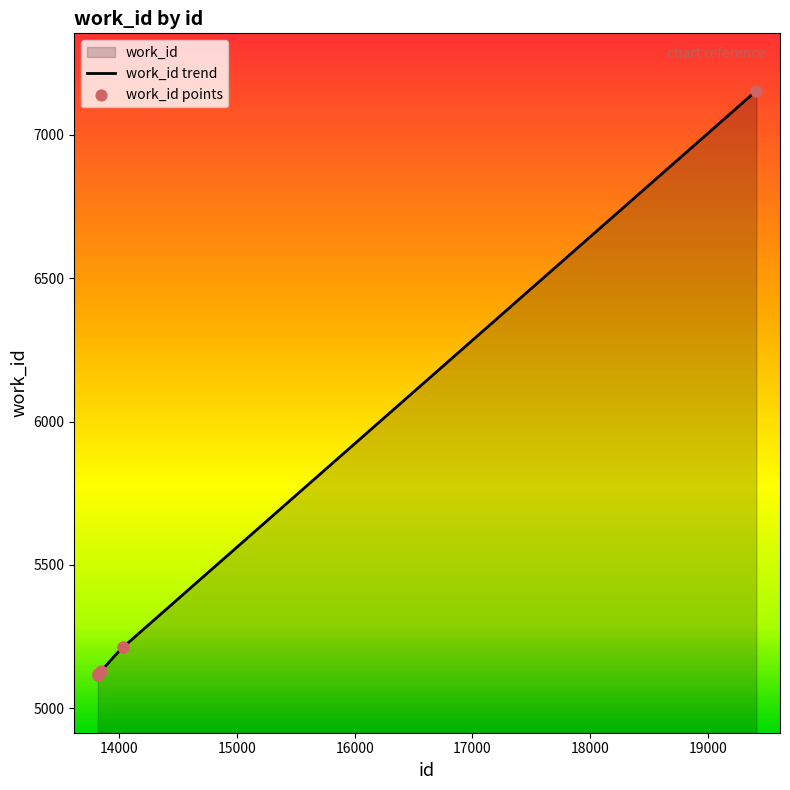

What is the change in value from 13818 to 19414?

+2038